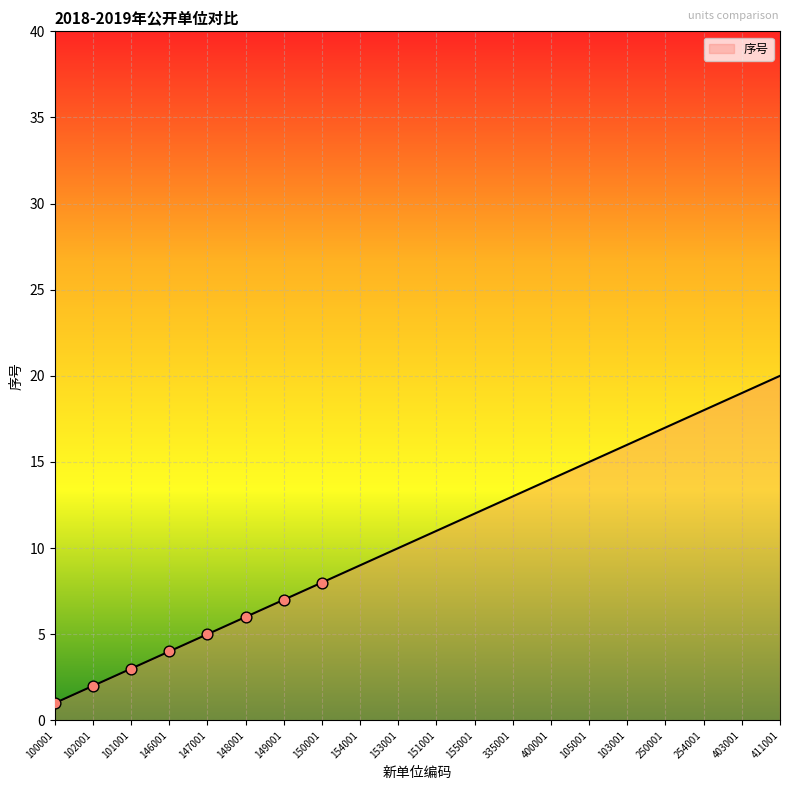

What is the ratio of the value at 153001 to the value at 102001?

5.0